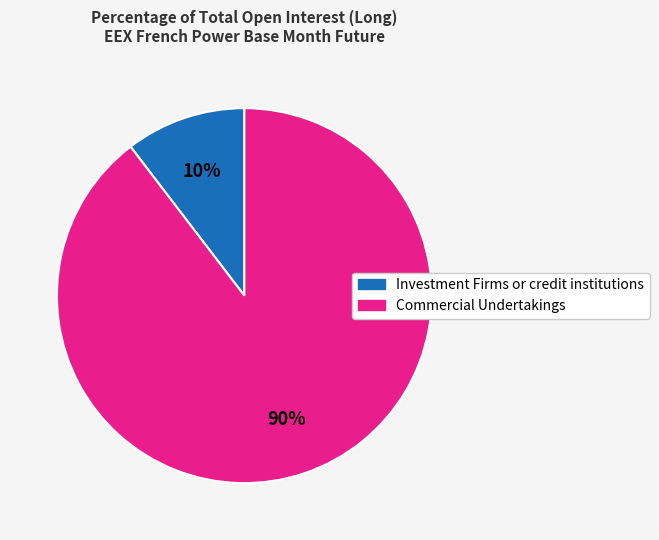

Is there a majority slice in this chart?

Yes